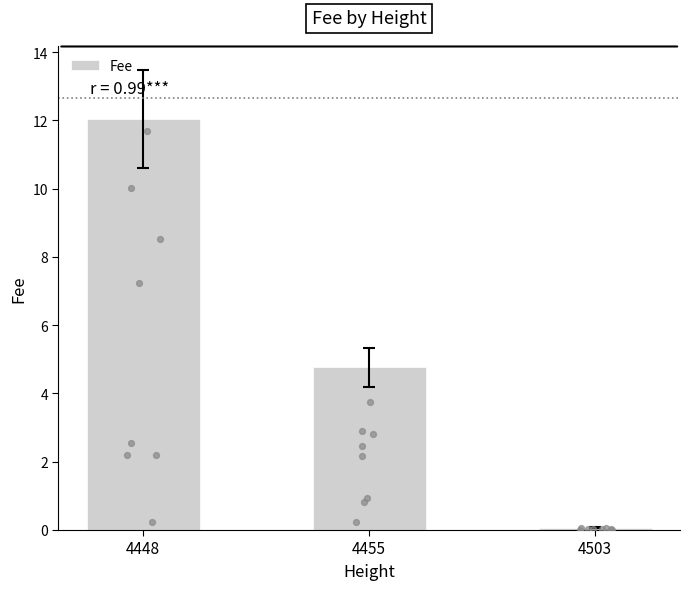

Which has a higher value, 4455 or 4503?

4455